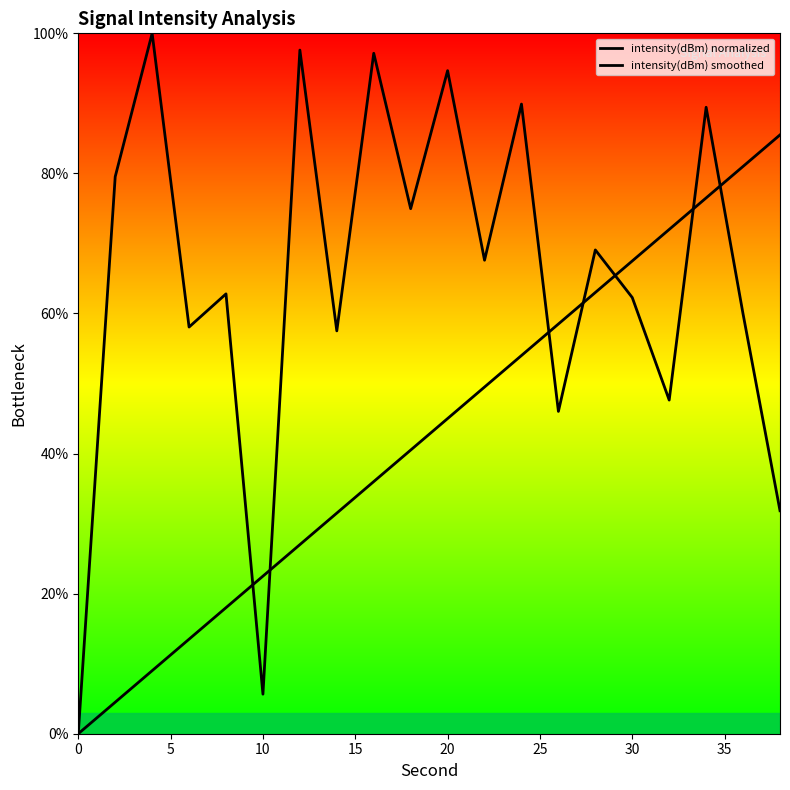

Reading left to right, transcribe all the data shown in this chart.

intensity(dBm) normalized: 0.0	79.5	100.0	58.1	62.8	5.6	97.6	57.5	97.2	75.0	94.7	67.6	89.9	46.0	69.1	62.3	47.6	89.4	59.9	31.8
intensity(dBm) smoothed: 0.0	4.5	9.0	13.5	18.0	22.5	27.0	31.5	36.0	40.5	45.0	49.5	54.0	58.5	63.0	67.5	72.0	76.5	81.0	85.5